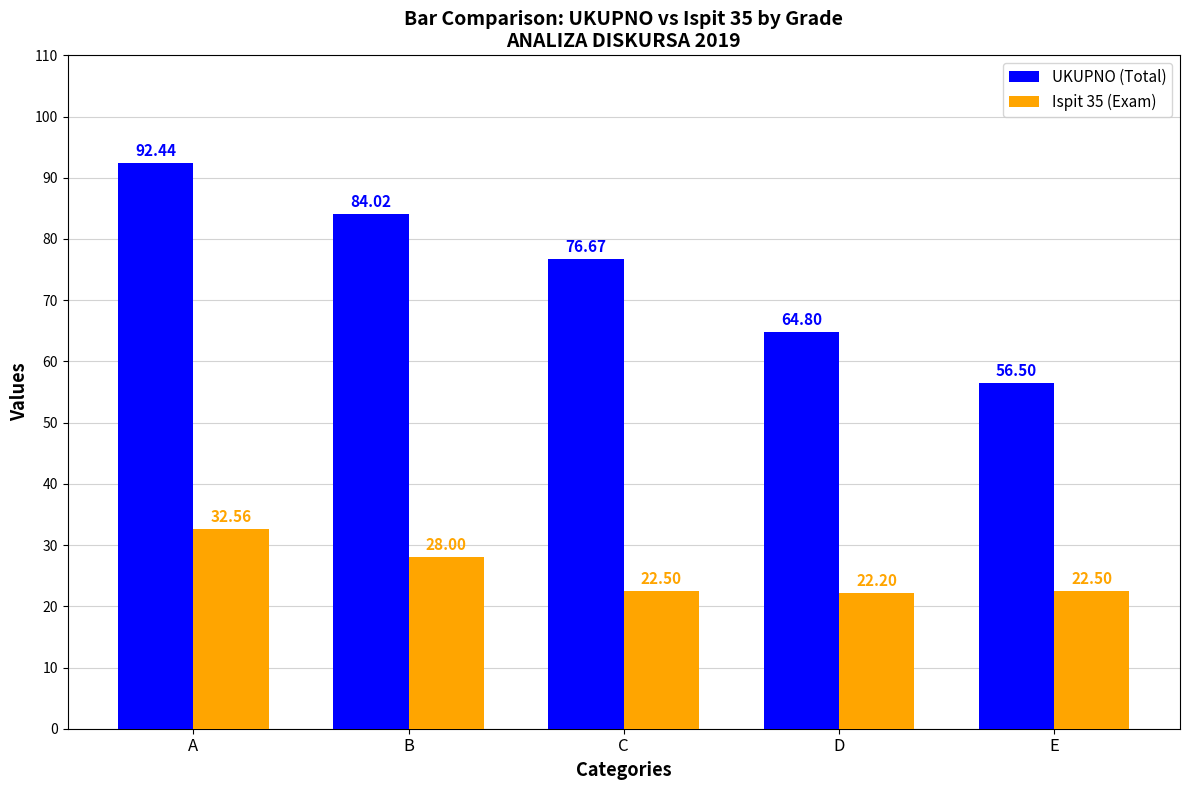

What are all the series names shown in the legend?

UKUPNO (Total), Ispit 35 (Exam)